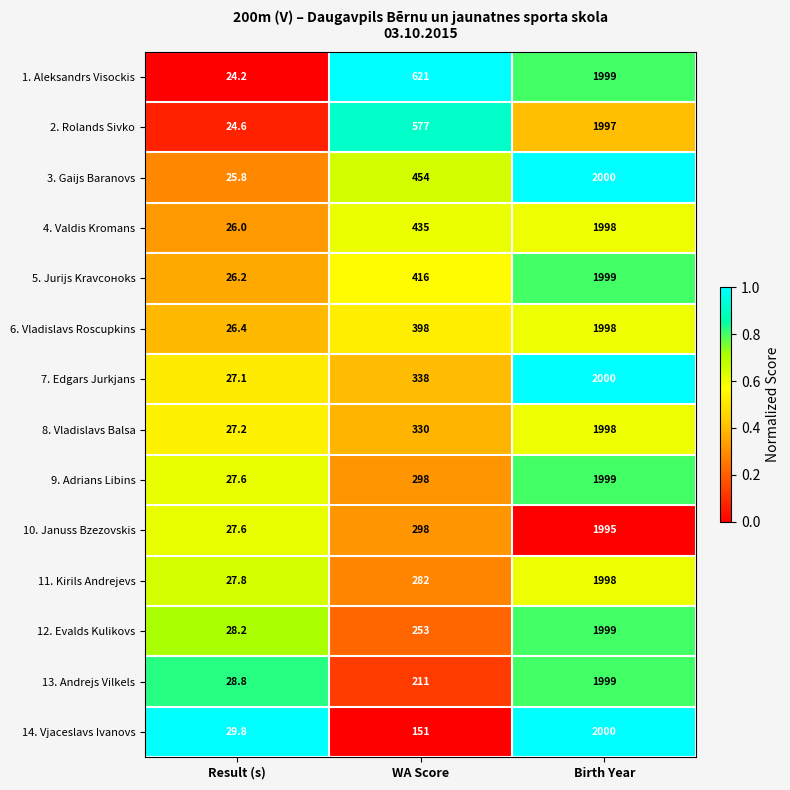

List the labels in order of 1. Aleksandrs Visockis value, smallest first.

Result (s), WA Score, Birth Year